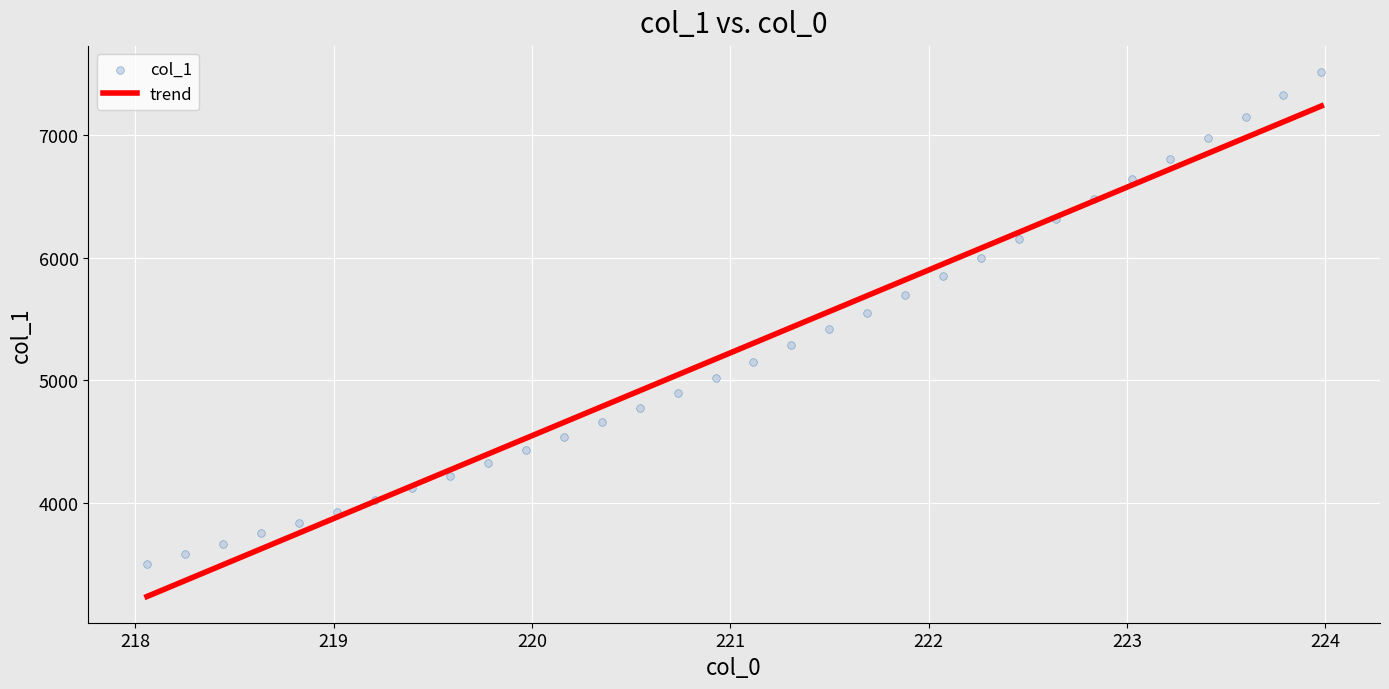

What is the range of Y values (max minus min)?

3999.2